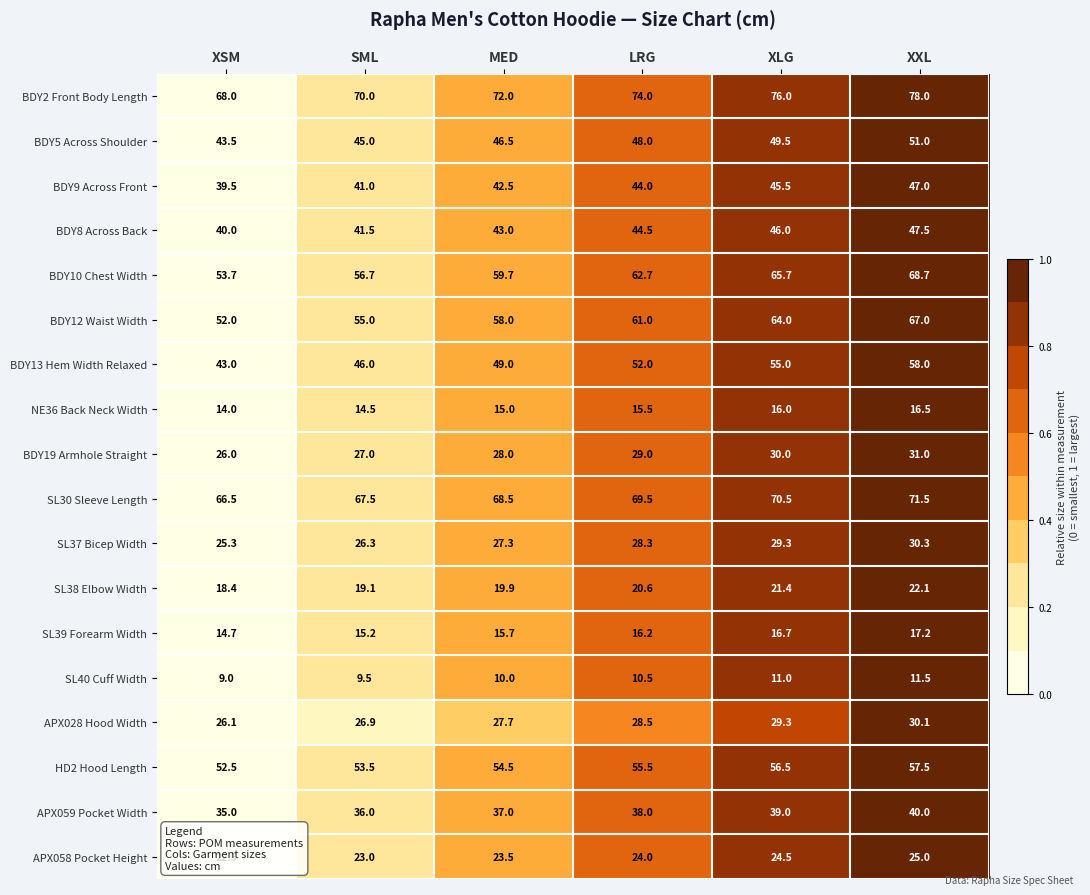

Which series has the largest total across all categories?

BDY2 Front Body Length